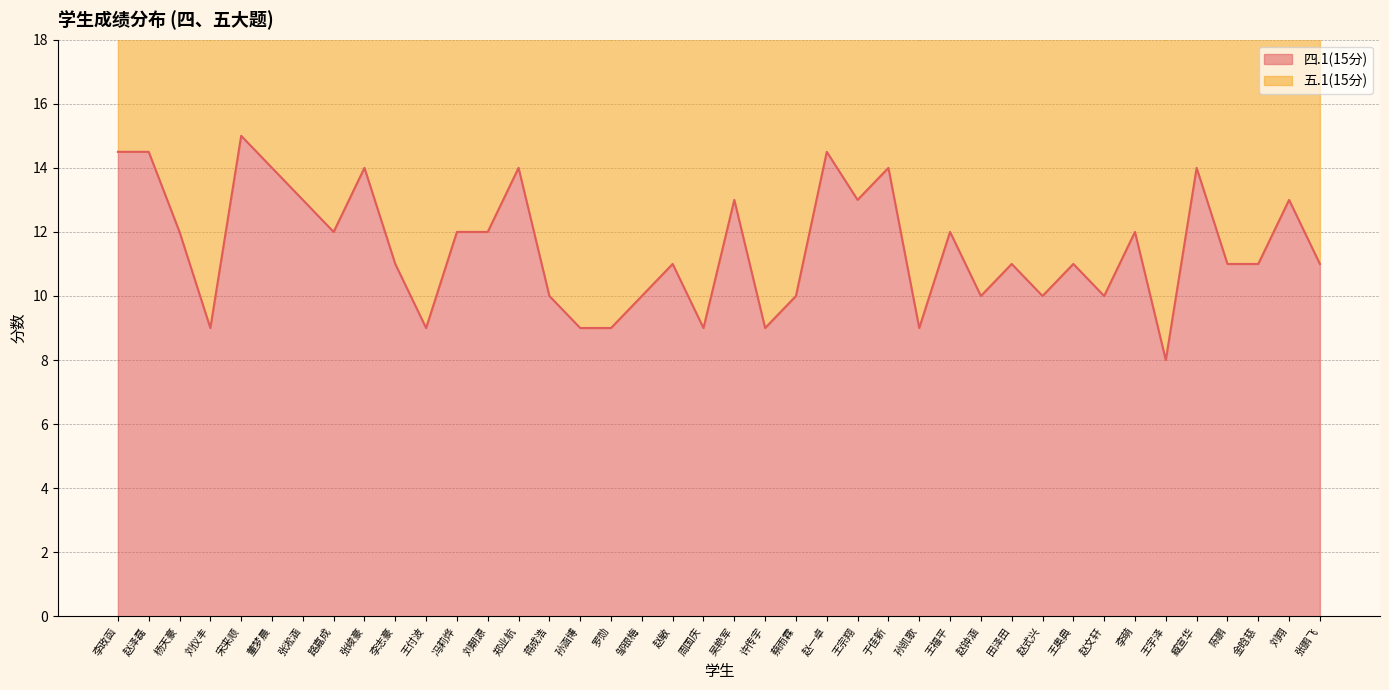

What is the change in value from 路嘉成 to 王付波?

-3.0